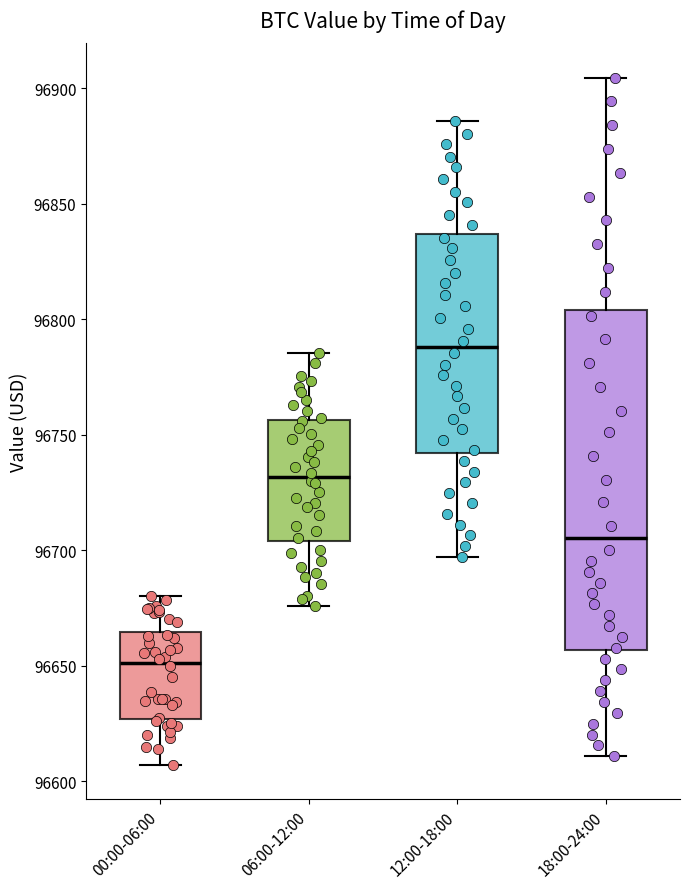

Reading left to right, transcribe this box plot: for each box, give where its median line is, the range the box spans, and where its two whiskers end, as read against the y-axis. The values are not printed on the chart, so give them approximately, as read against the axis.

00:00-06:00: median 96650, box 96625 to 96665, whiskers 96605 to 96680
06:00-12:00: median 96730, box 96705 to 96755, whiskers 96675 to 96785
12:00-18:00: median 96790, box 96740 to 96835, whiskers 96695 to 96885
18:00-24:00: median 96705, box 96655 to 96805, whiskers 96610 to 96905